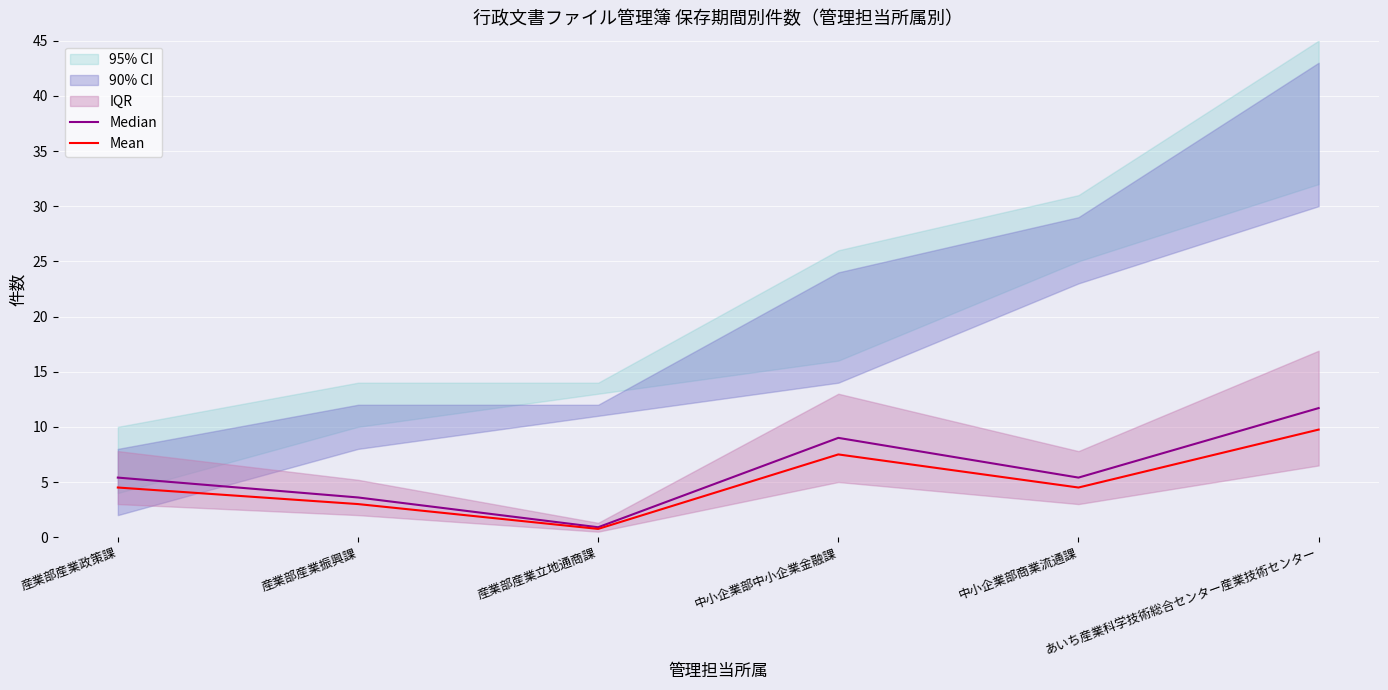

Which series has the widest spread of values?

Median